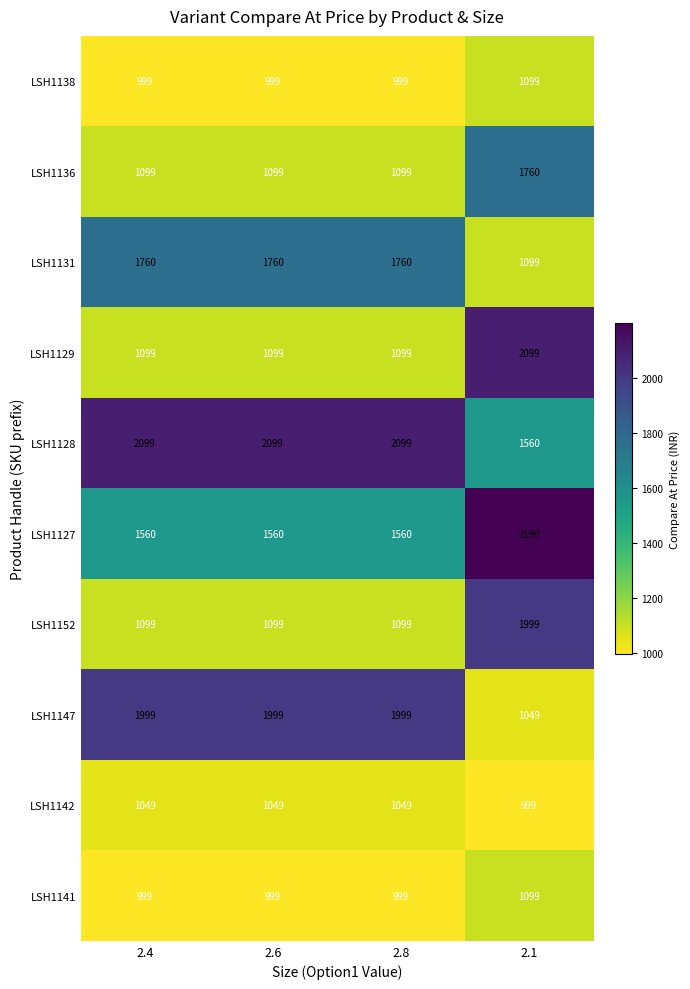

At which label is LSH1128 closest to 1829?

2.1